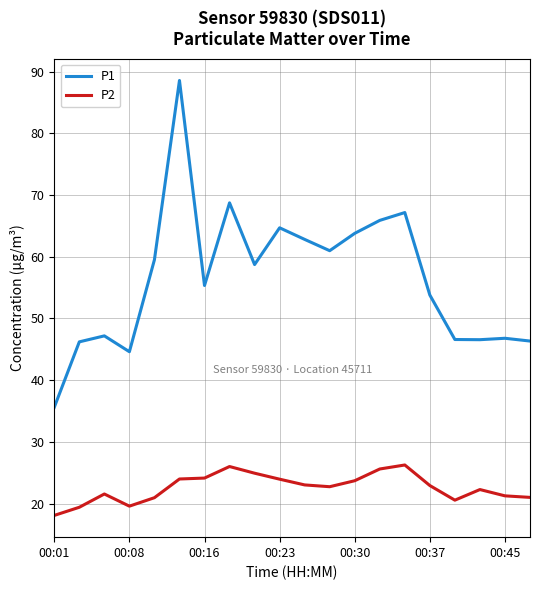

In P1, how many points are lower than both neighbors (excluding endpoints)?

5